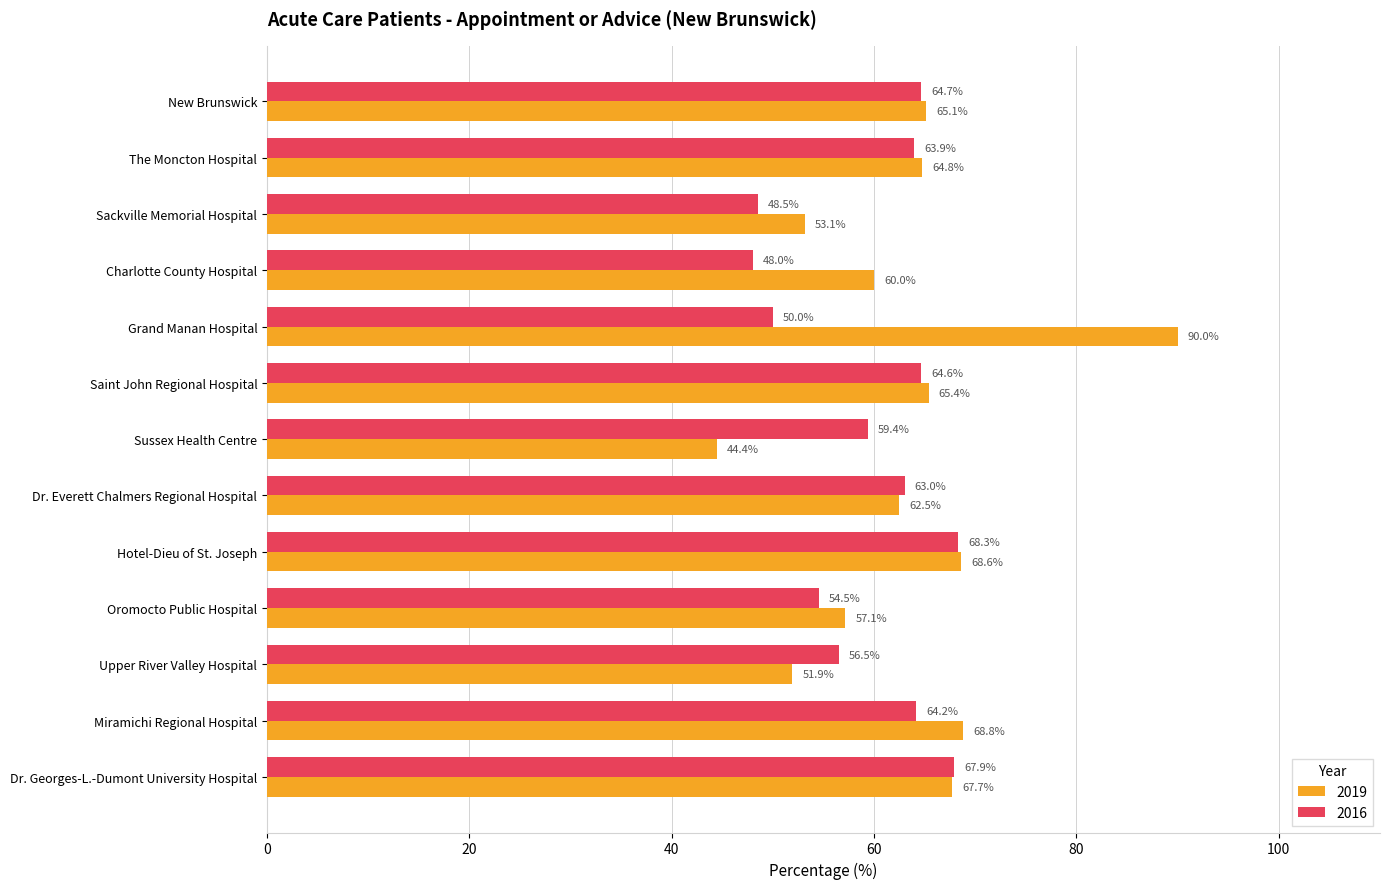

What is the difference between the maximum and minimum values in the 2016 series?

20.3